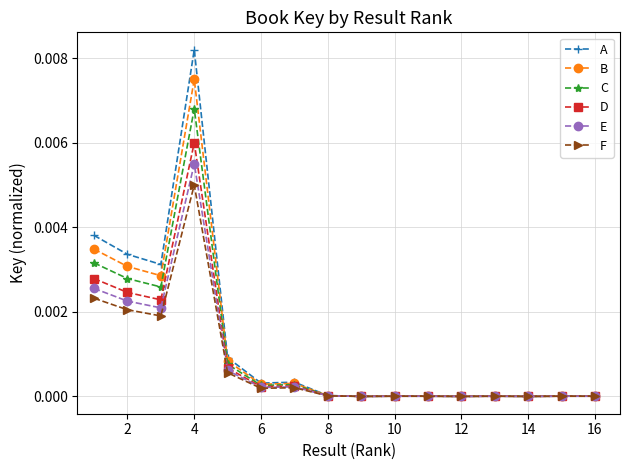

Rank the series by their average value, from highest to lowest.

A, B, C, D, E, F